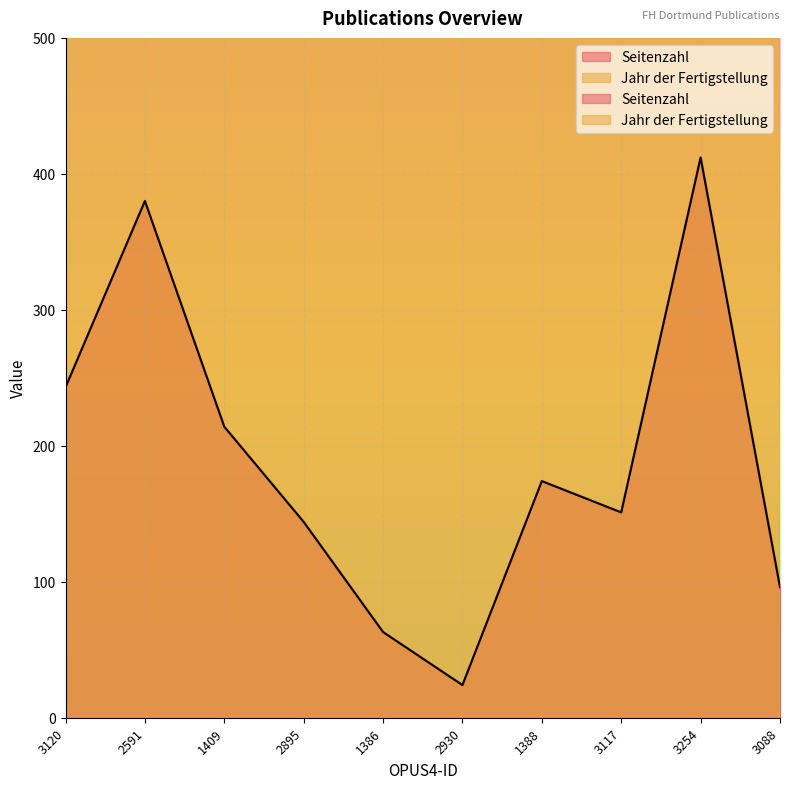

Which series has the largest total across all categories?

Jahr der Fertigstellung